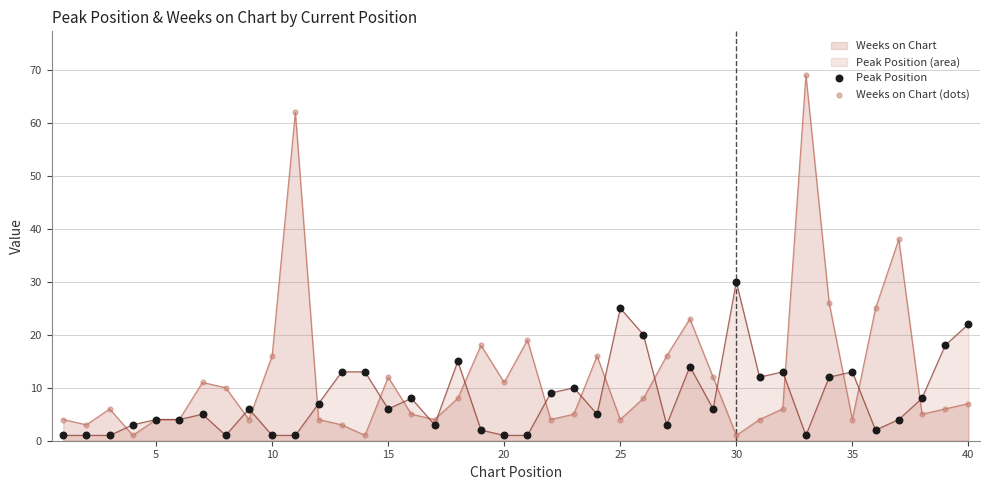

List the series in order of their overall mean, lowest first.

Peak Position (area), Weeks on Chart